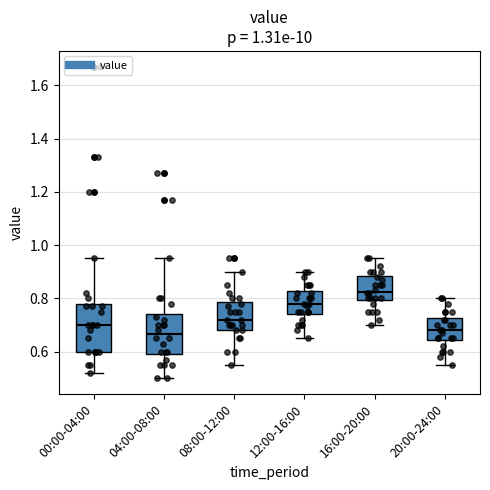

Where does the lower whisker of the box for 04:00-08:00 end on the y-axis? The values are not printed on the chart, so give them approximately, as read against the axis.

0.50